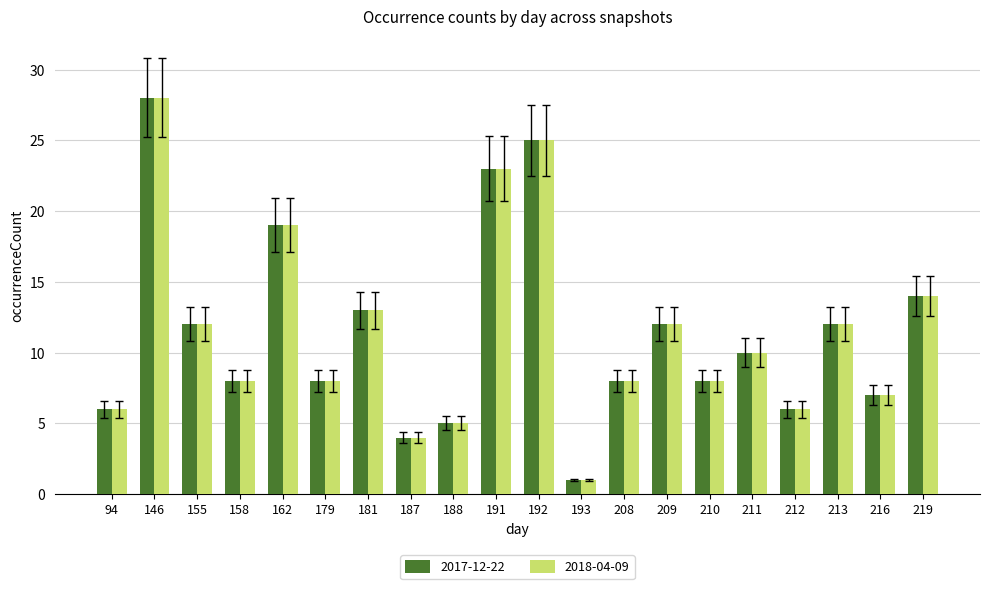

What is the difference between the second highest and minimum values in the 2018-04-09 series?

24